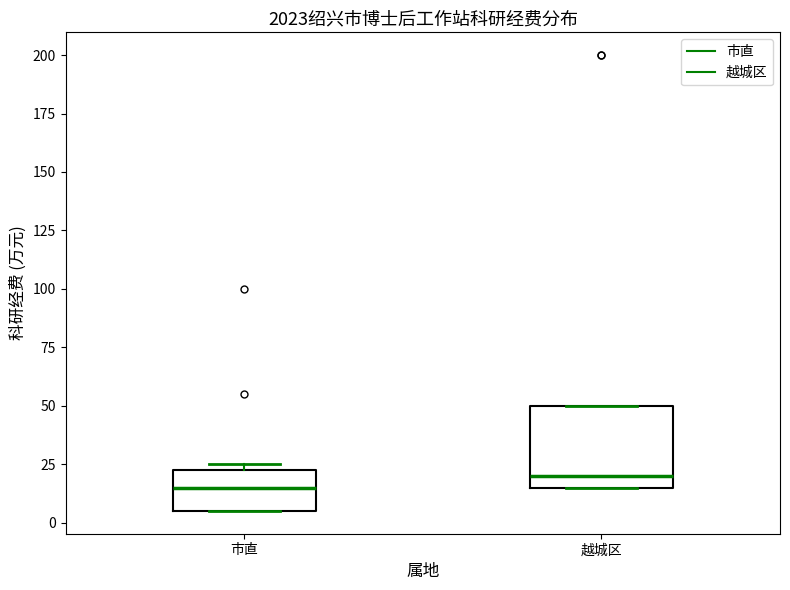

Reading left to right, read every box against the y-axis: the position of its median line, the range the box covers, and the ends of its whiskers. The values are not printed on the chart, so give them approximately, as read against the axis.

市直: median 15, box 5 to 25, whiskers 5 to 25 (just above the box's upper edge)
越城区: median 20, box 15 to 50, whiskers 15 to 50